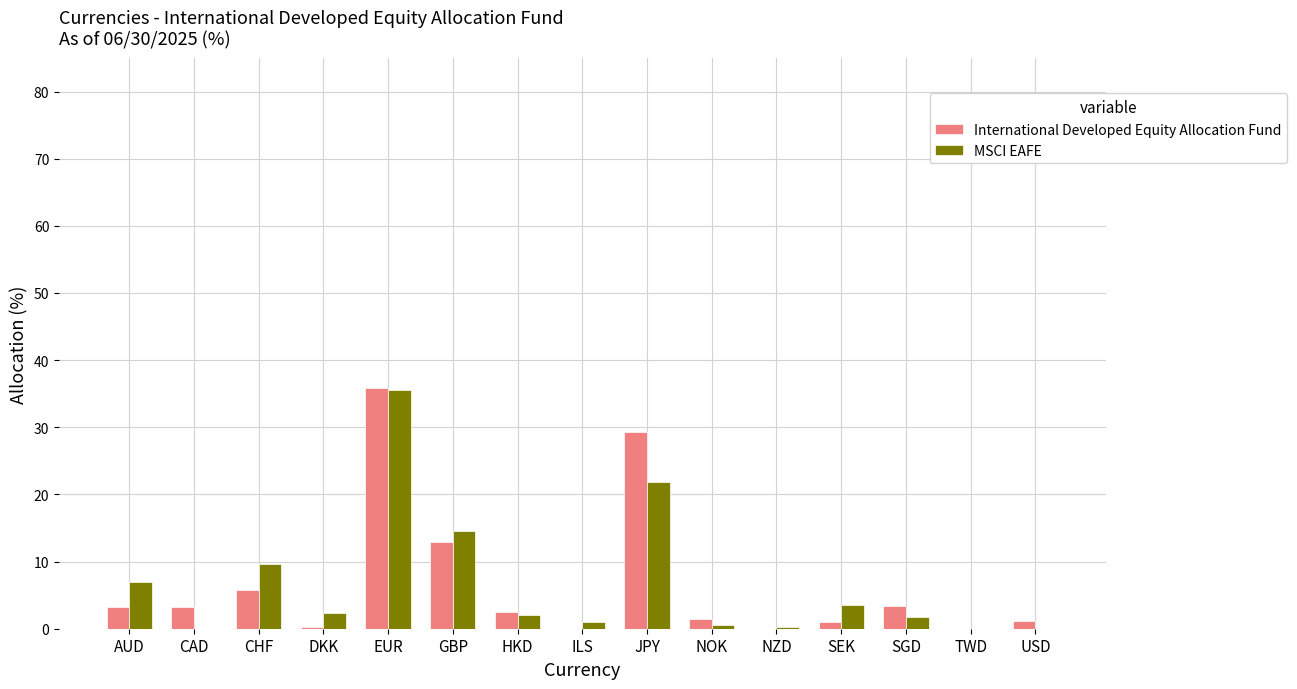

Where is MSCI EAFE nearest to the value 17?

GBP